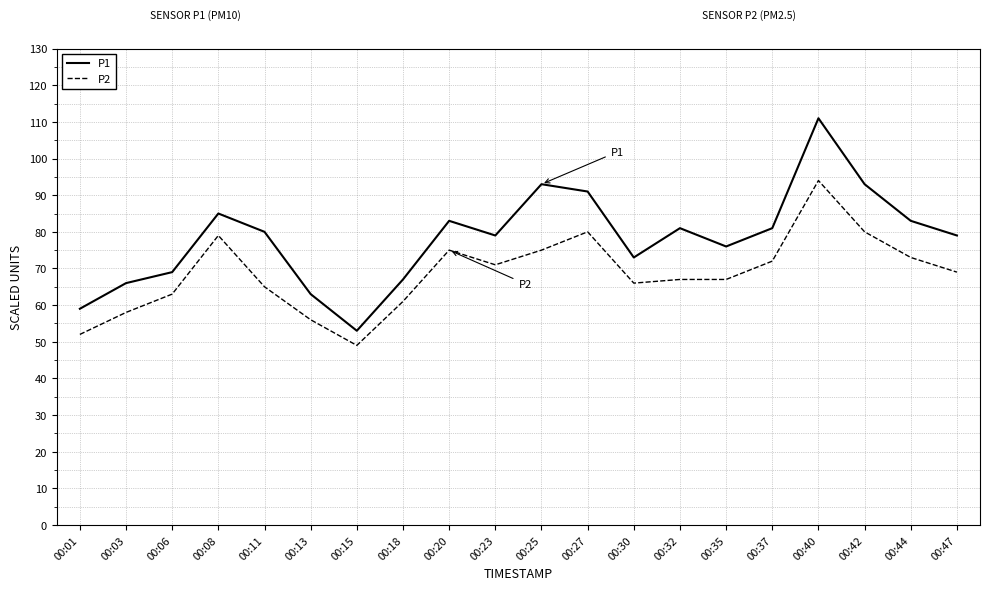

Which series changed the most between 00:15 and 00:35?

P1